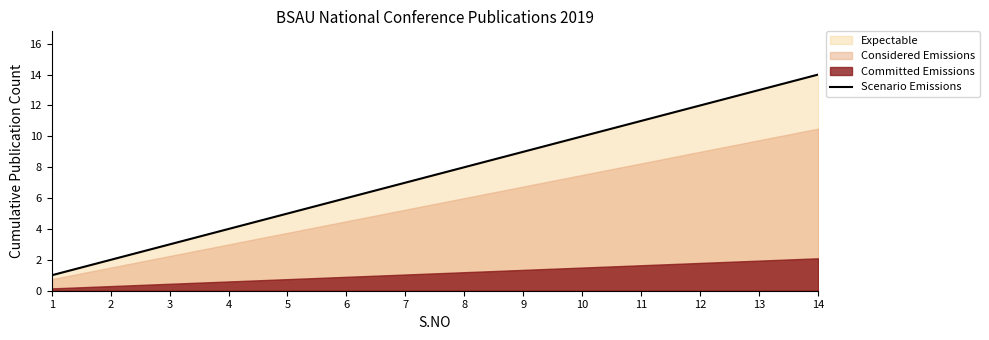

How many data points does each series have?

14